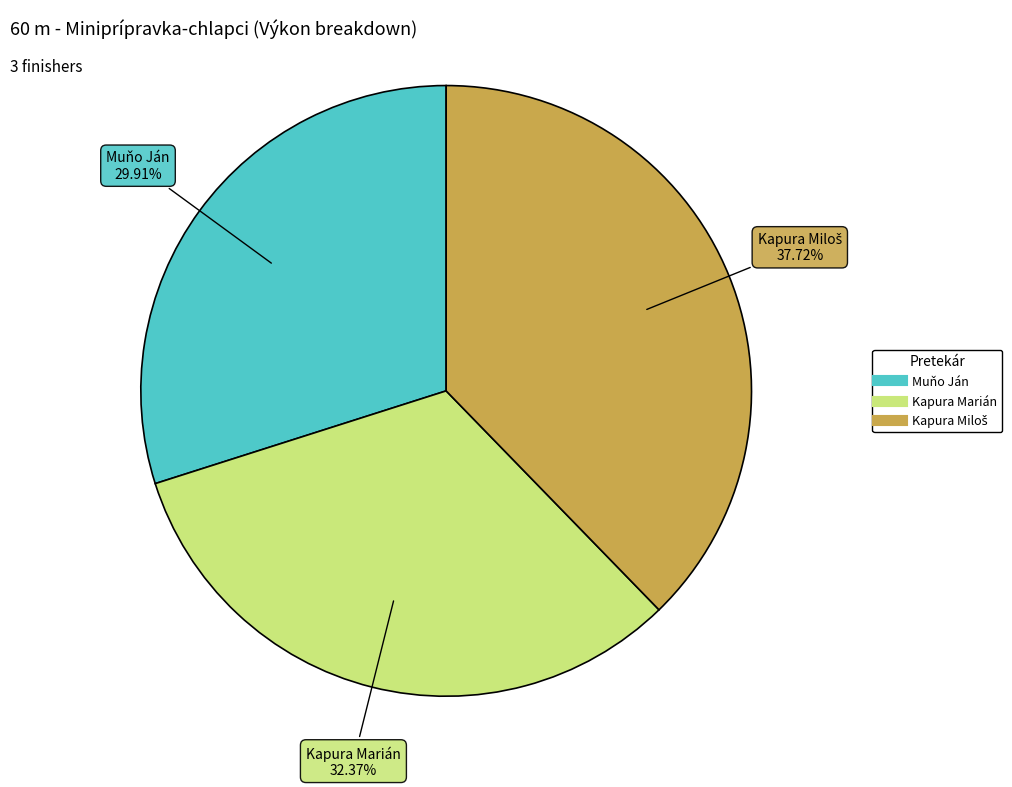

To the nearest percent, what percentage of the pie is Muňo Ján?

30%